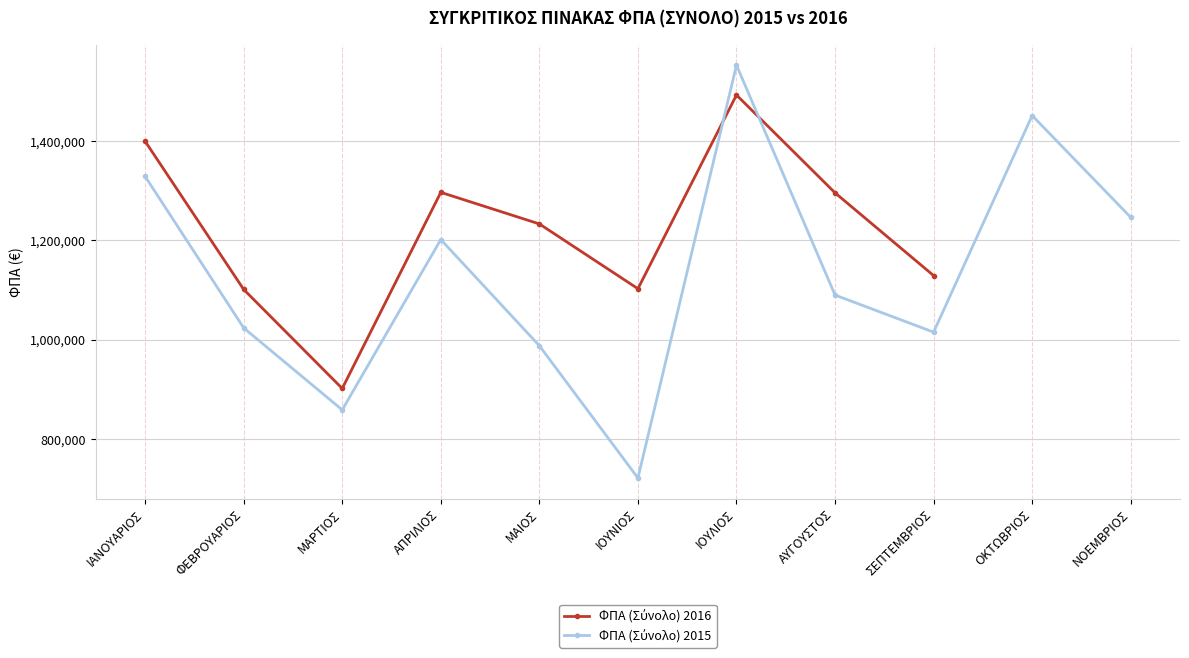

Where does the data first go above 1089796?

ΙΑΝΟΥΑΡΙΟΣ